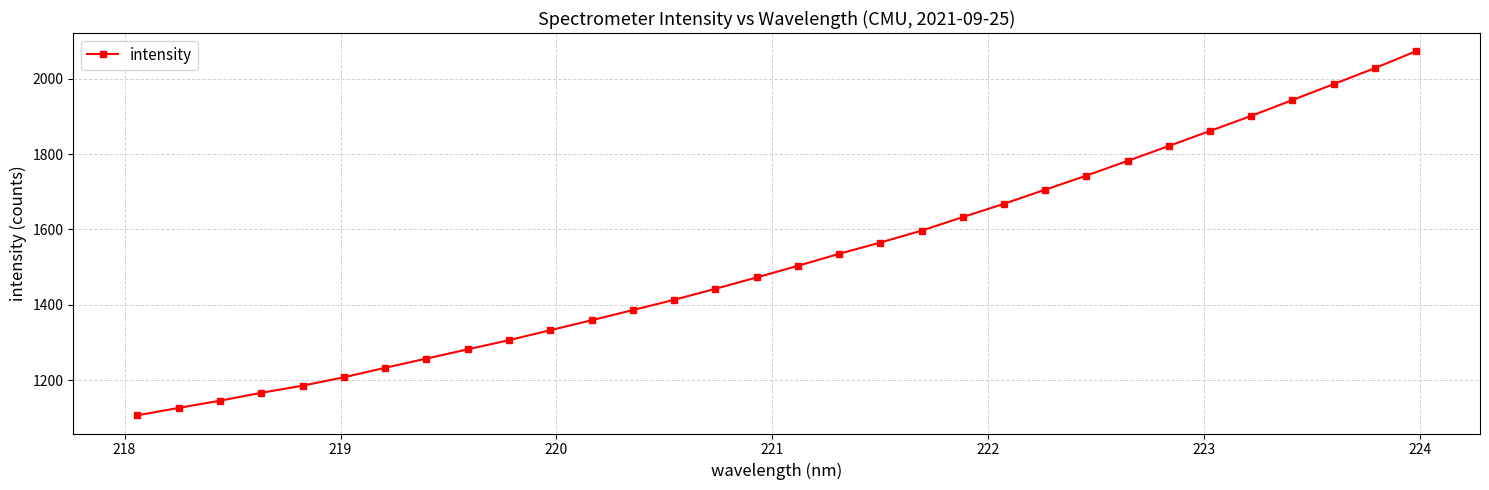

What is the difference between the maximum and minimum values?

966.6